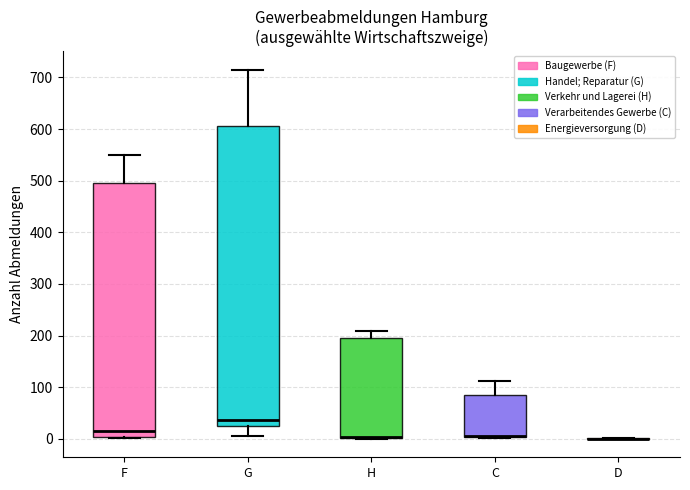

Reading left to right, read every box against the y-axis: the position of its median line, the range the box covers, and the ends of its whiskers. The values are not printed on the chart, so give them approximately, as read against the axis.

F: median 20, box 0 to 500, whiskers 0 to 550
G: median 40, box 20 to 610, whiskers 10 to 720
H: median 0 (drawn on the box's lower edge), box 0 to 200, whiskers 0 to 210
C: median 10 (drawn on the box's lower edge), box 0 to 80, whiskers 0 to 110
D: box collapsed to a line at 0, whiskers 0 to 0